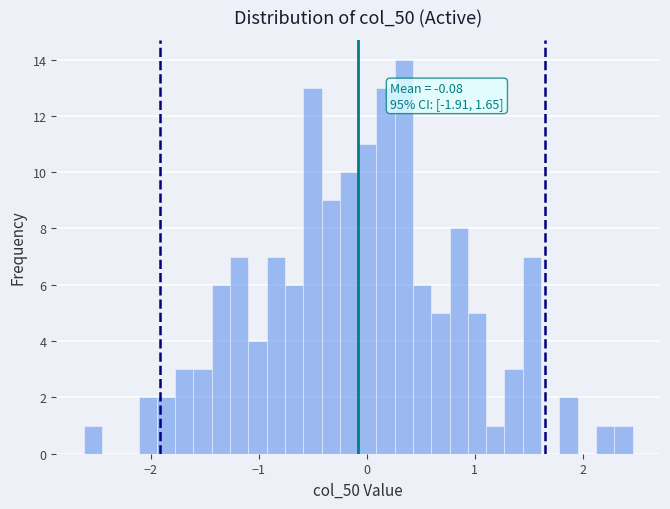

Around what value on the x-axis is the tallest bar? Give the approximate position of its centre, as read against the axis.

0.3